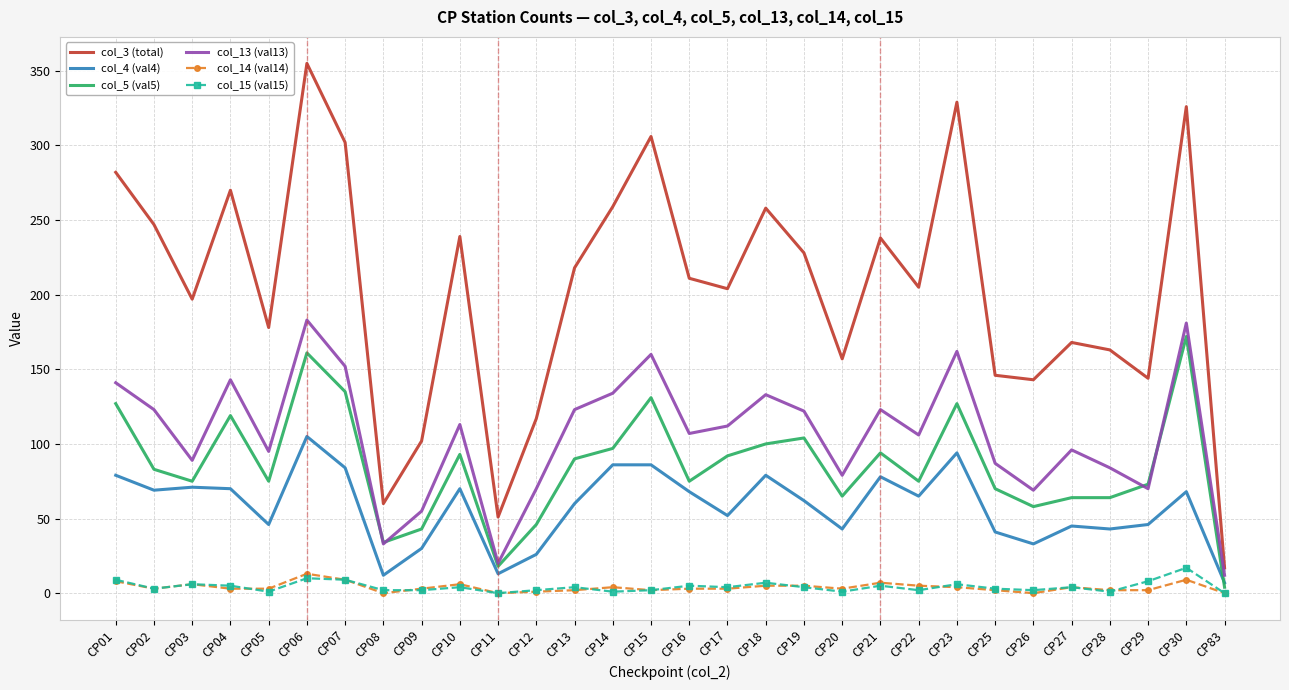

At CP30, list the series in order from smallest to largest.

col_14 (val14), col_15 (val15), col_4 (val4), col_5 (val5), col_13 (val13), col_3 (total)